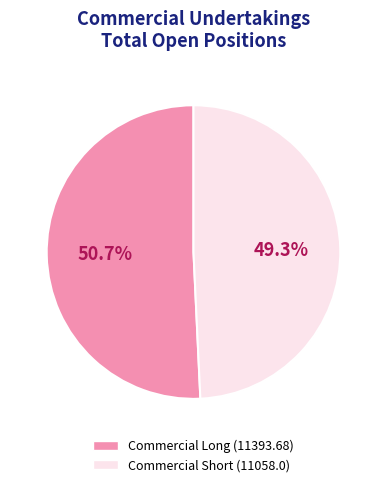

Which slice is the largest?

Commercial Long (11393.68)